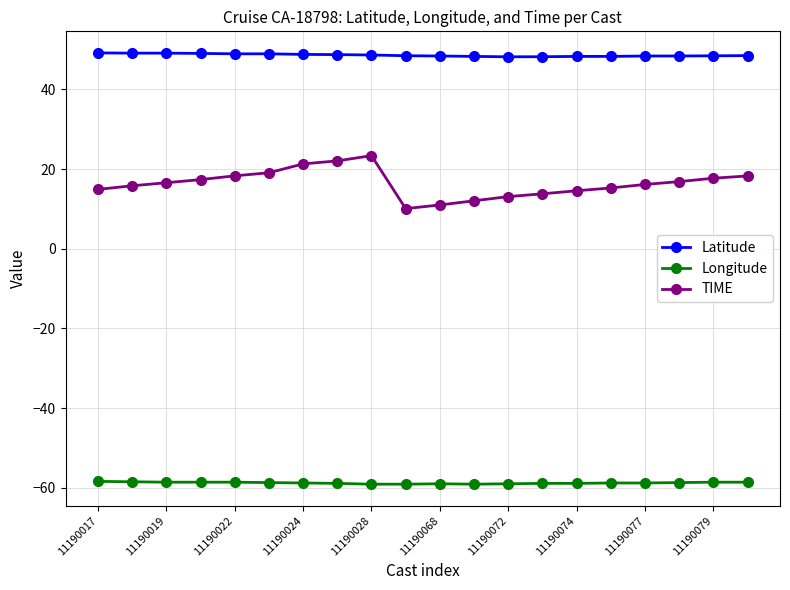

Does the chart display data point markers on the line(s)?

Yes